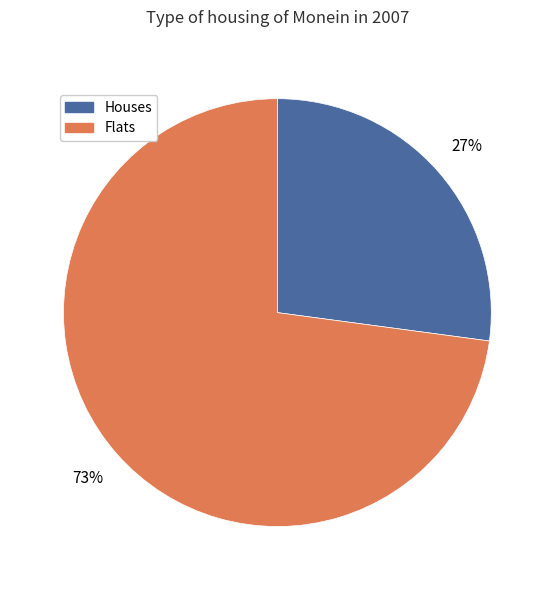

Does any single category account for the majority?

Yes